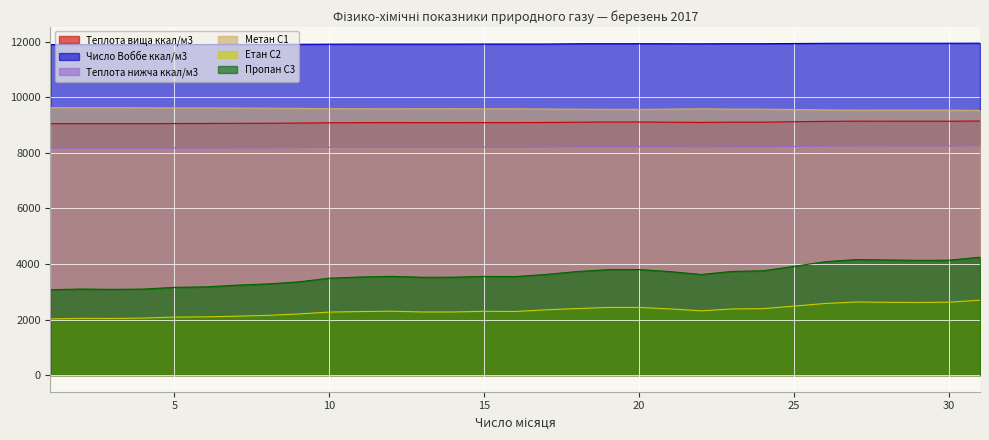

How many interior local peaks does the Теплота нижча ккал/м3 series have?

1